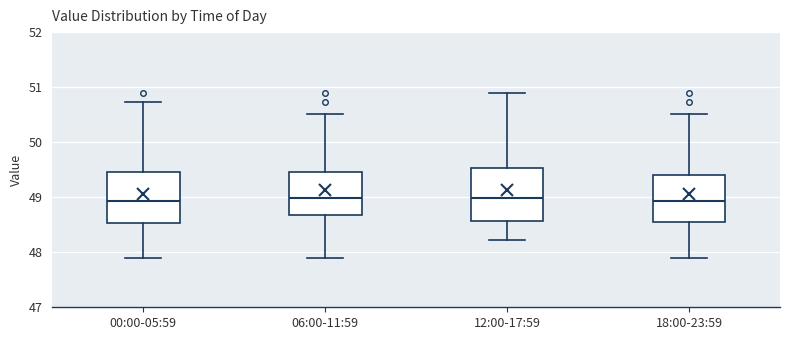

Where does the upper whisker of the box for 00:00-05:59 end on the y-axis? The values are not printed on the chart, so give them approximately, as read against the axis.

50.7